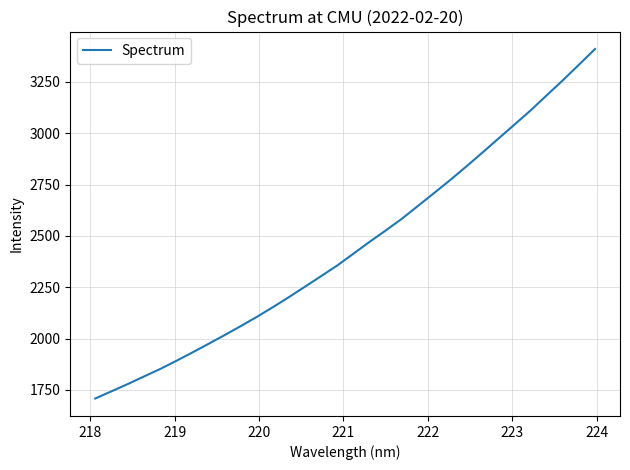

What is the maximum value shown in the chart?

3409.8